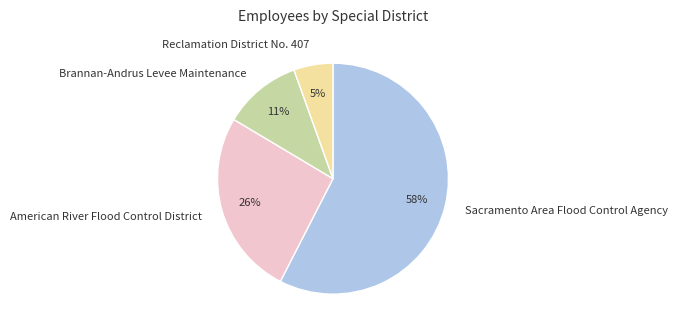

To the nearest percent, what is the average slice percentage?

25%